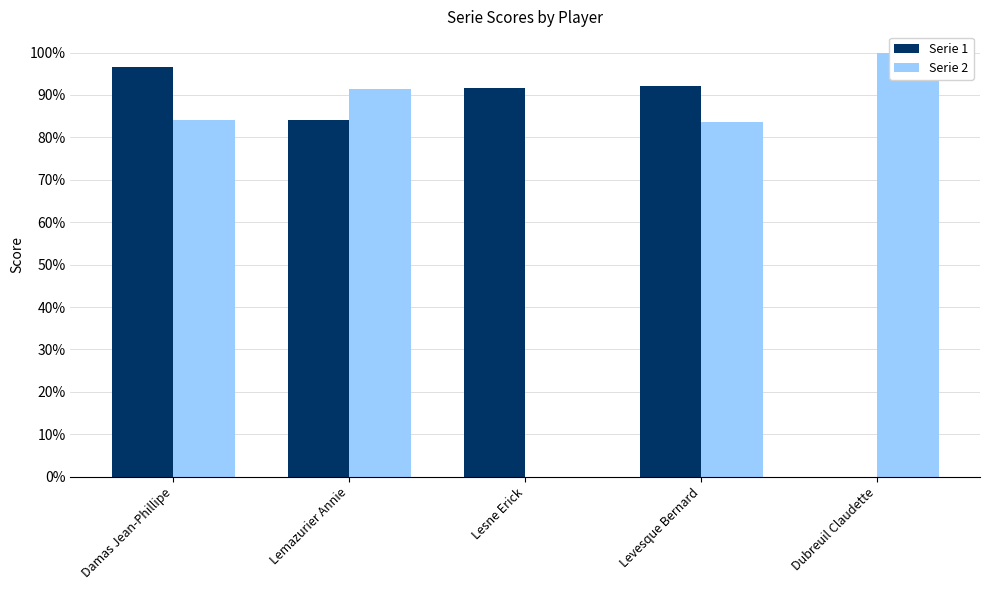

What is the total value across all series at Dubreuil Claudette?

1.0